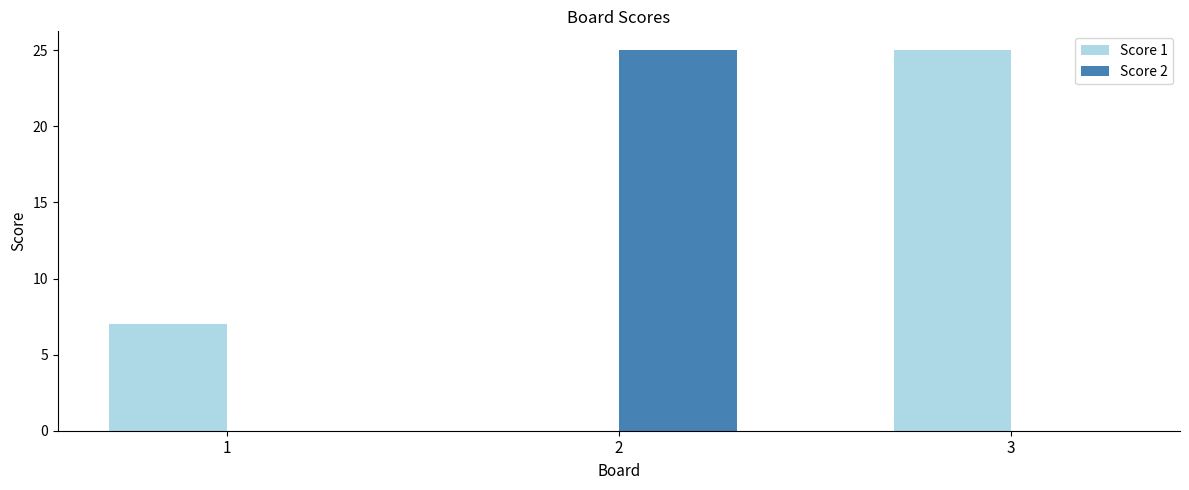

The value of Score 2 at 1 is -9. True or false?

False